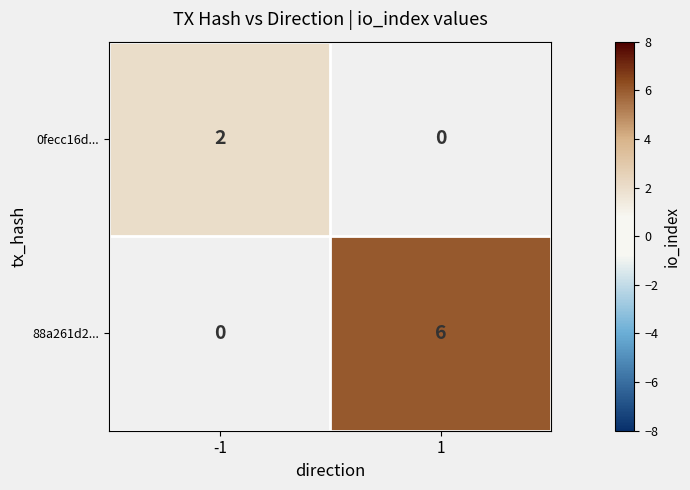

Which has a higher value, -1 or 1?

1